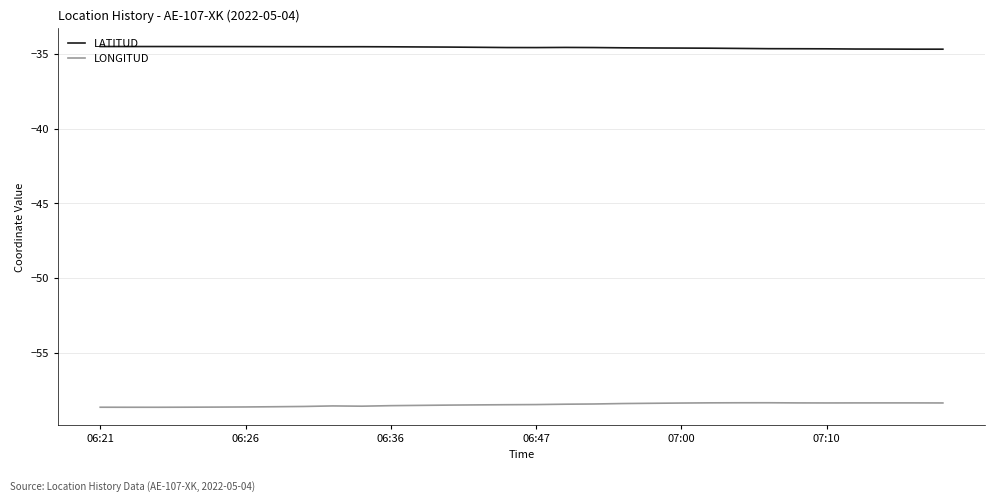

Which series has the largest total across all categories?

LATITUD